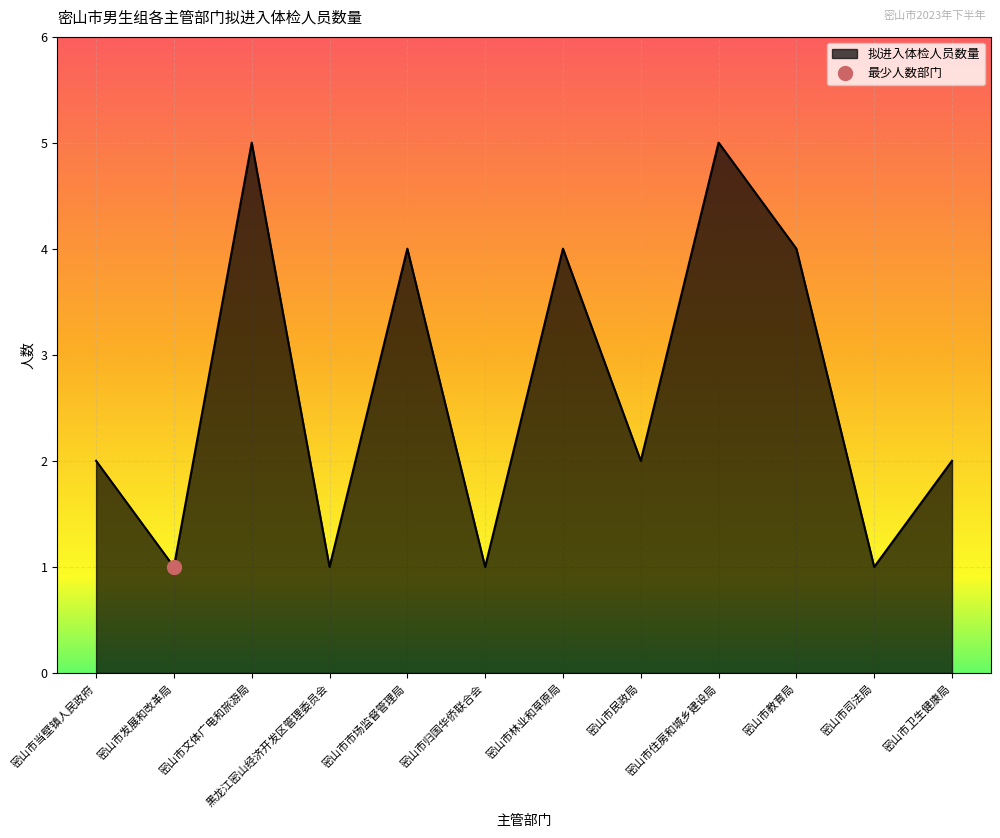

Does the chart display data point markers on the line(s)?

No